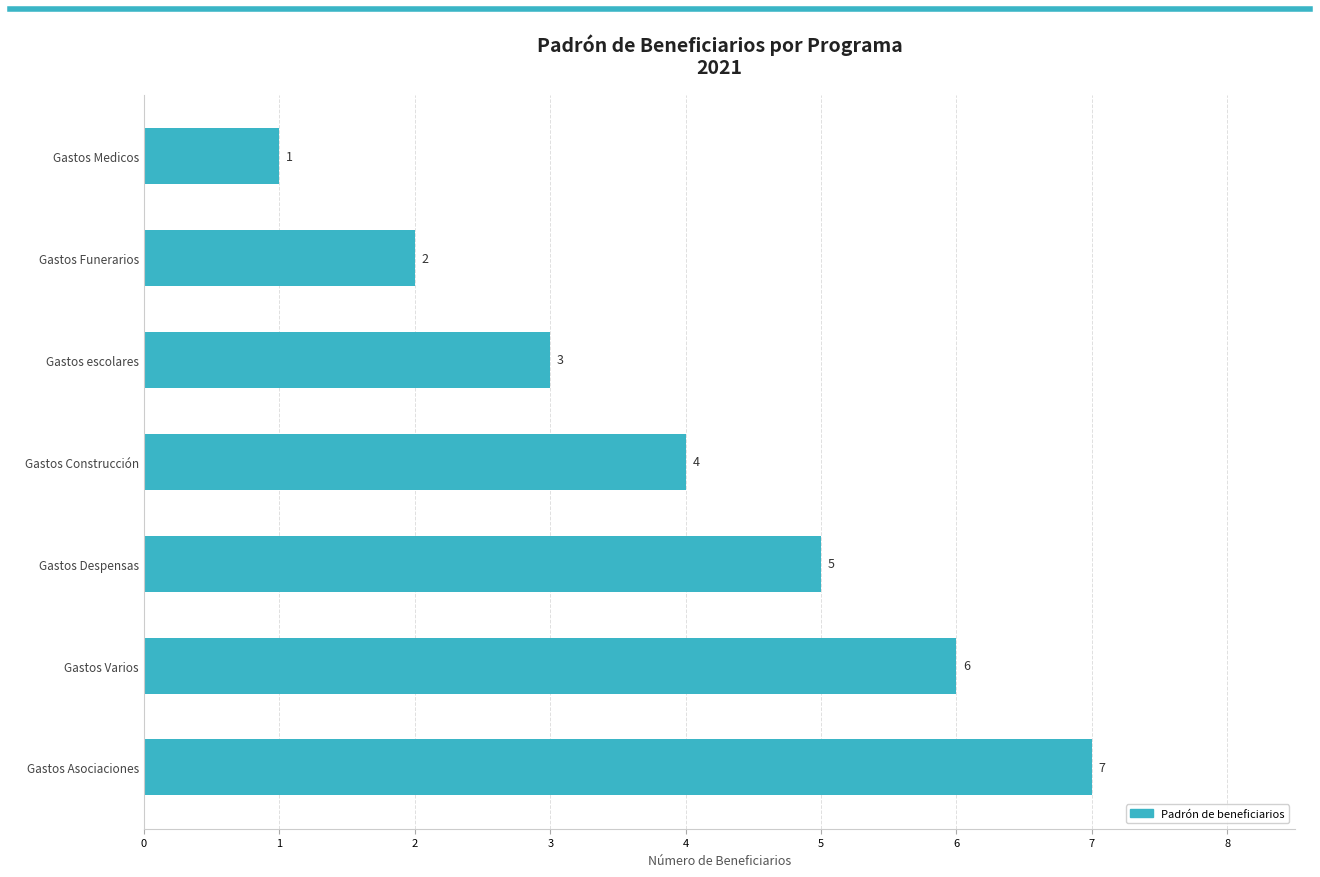

What is the change in value from Gastos Funerarios to Gastos Despensas?

+3